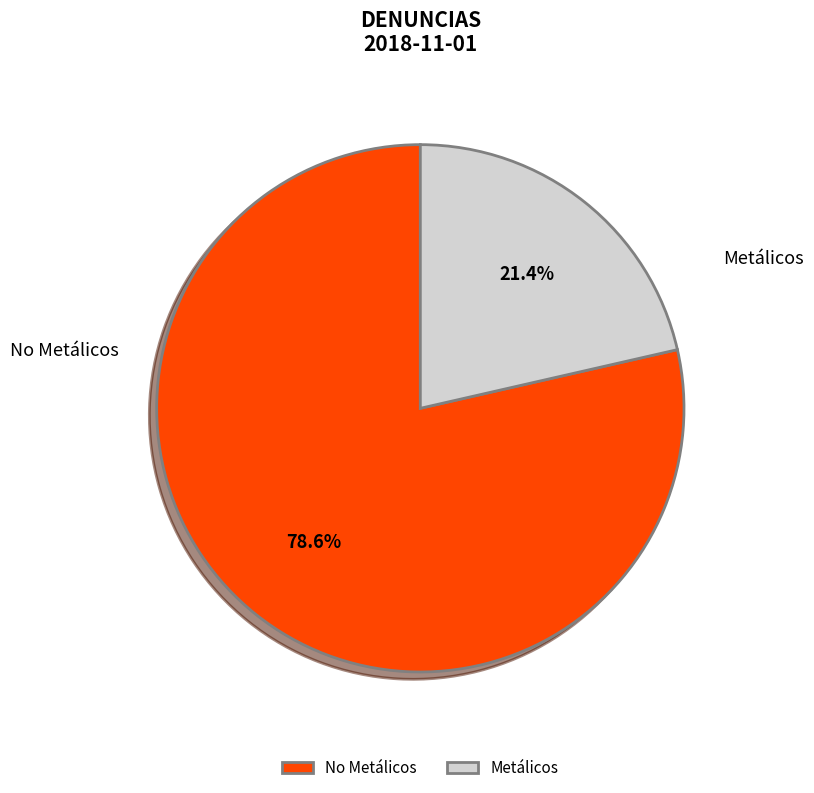

Combined, do No Metálicos and Metálicos account for over 50%?

Yes